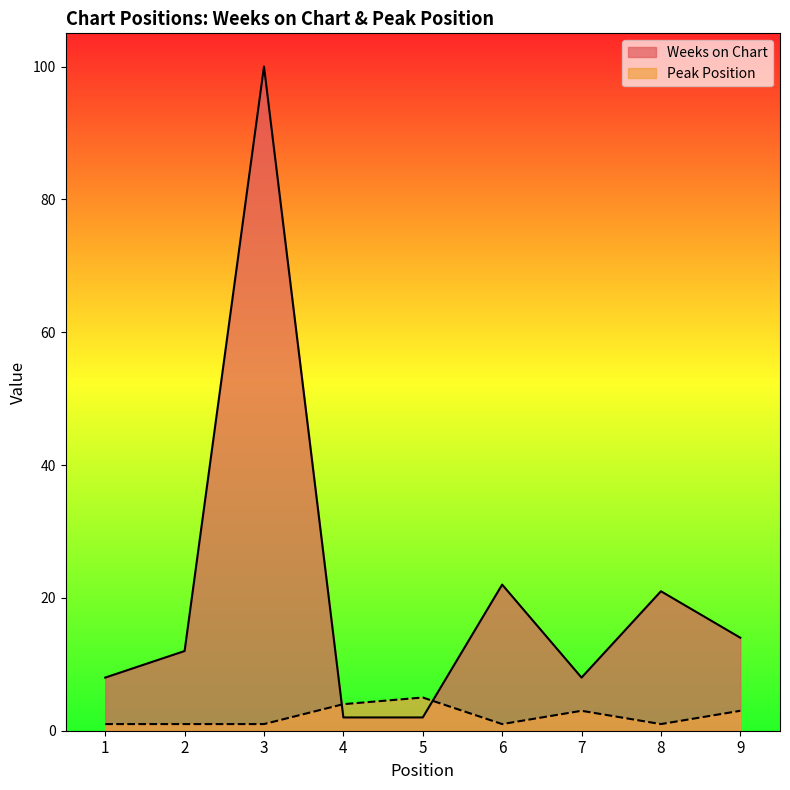

What is the difference between the maximum and minimum values in the Weeks on Chart series?

98